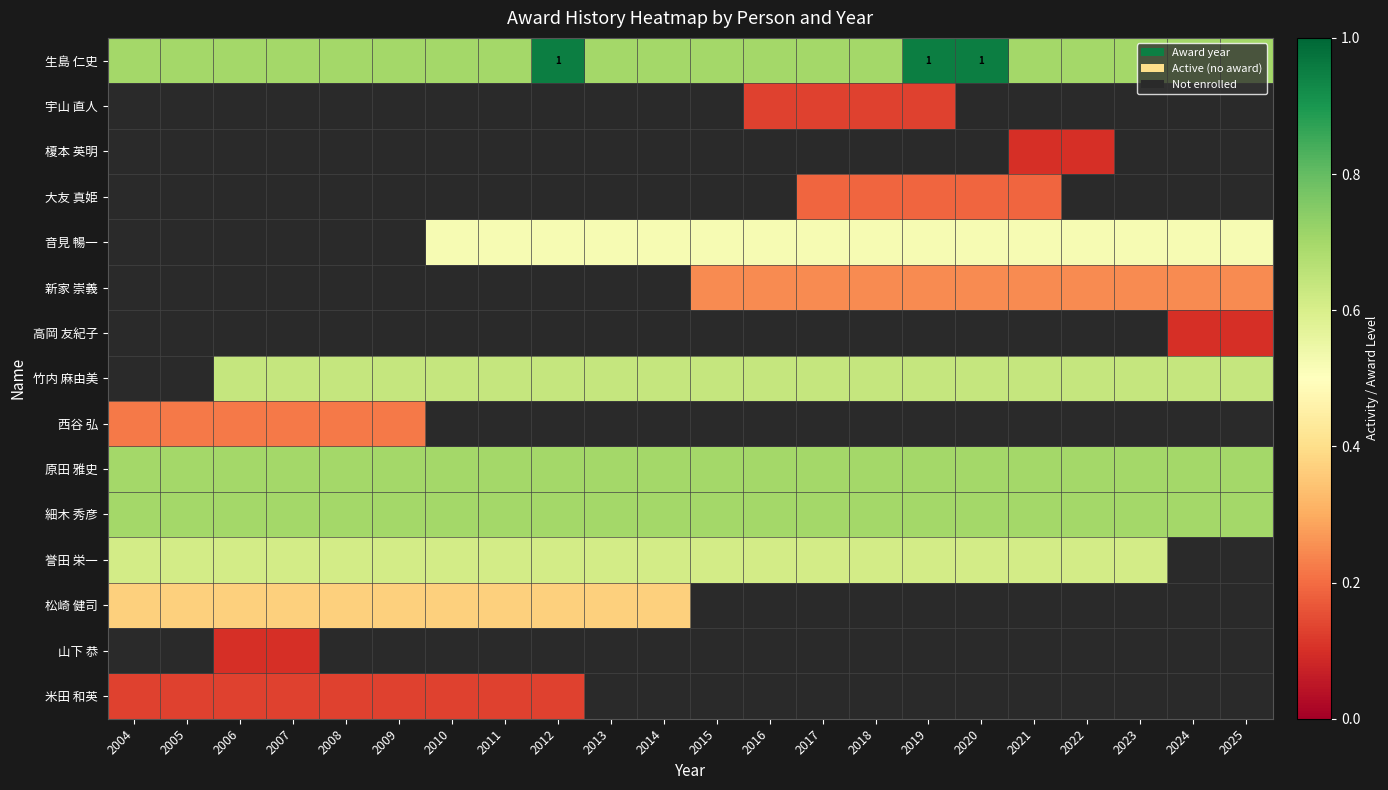

Which series has the largest total across all categories?

生島 仁史